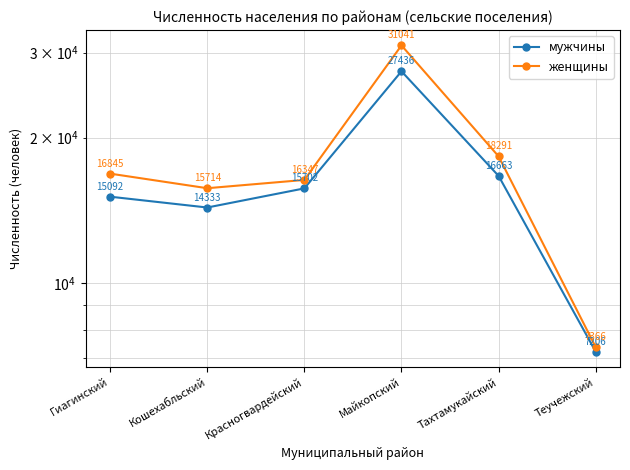

Reading right to left, what are all the values shown in this chart?

мужчины: Теучежский=7206	Тахтамукайский=16663	Майкопский=27436	Красногвардейский=15702	Кошехабльский=14333	Гиагинский=15092
женщины: Теучежский=7366	Тахтамукайский=18291	Майкопский=31041	Красногвардейский=16347	Кошехабльский=15714	Гиагинский=16845